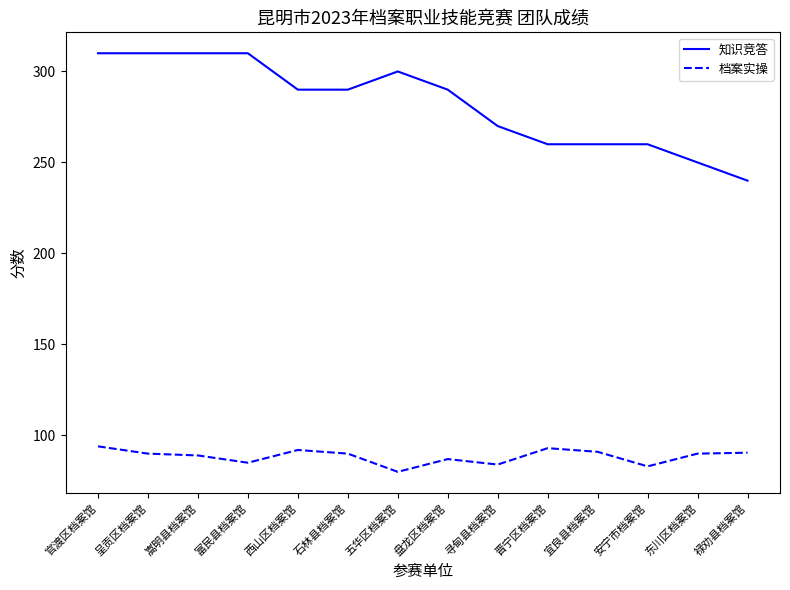

How many series are shown in this chart?

2